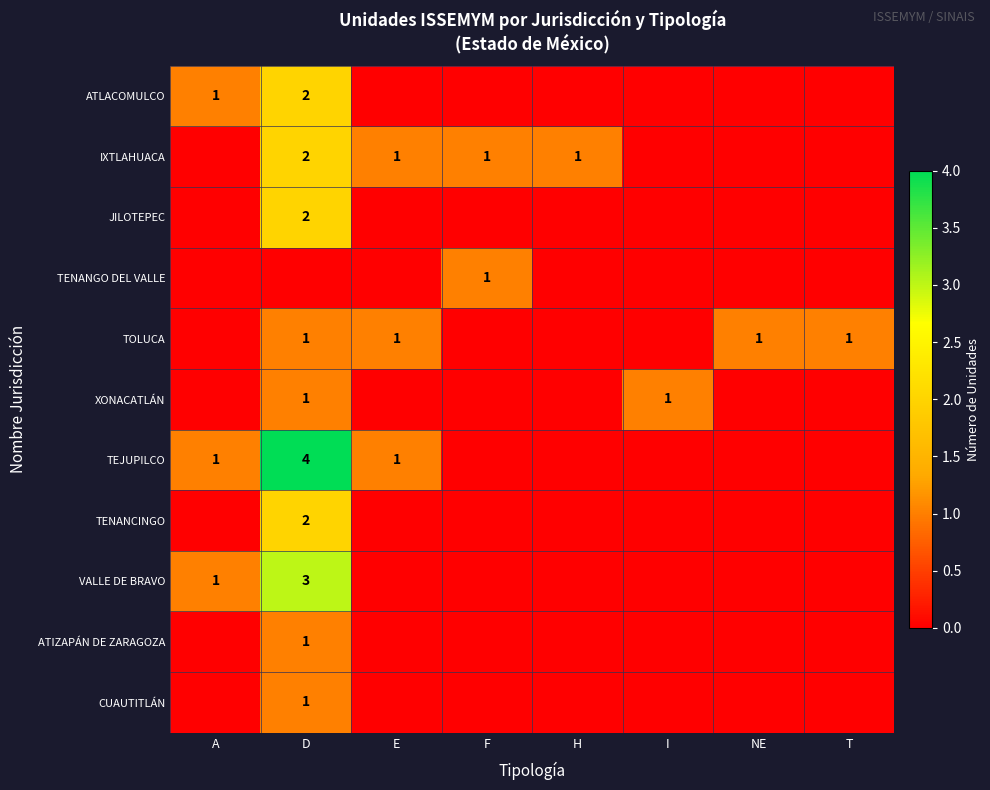

At how many categories does at least one series exceed 0?

8